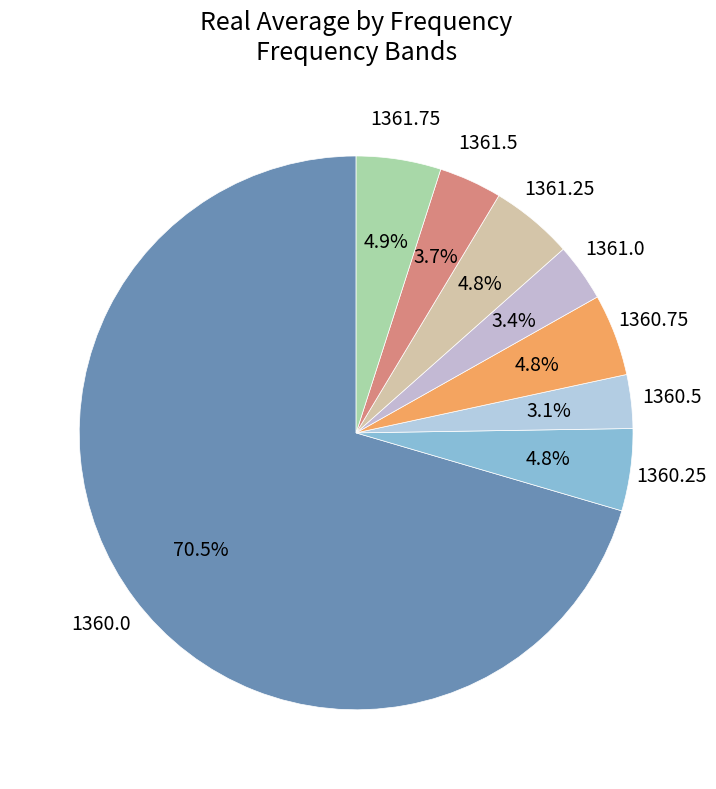

How many slices are in this pie chart?

8